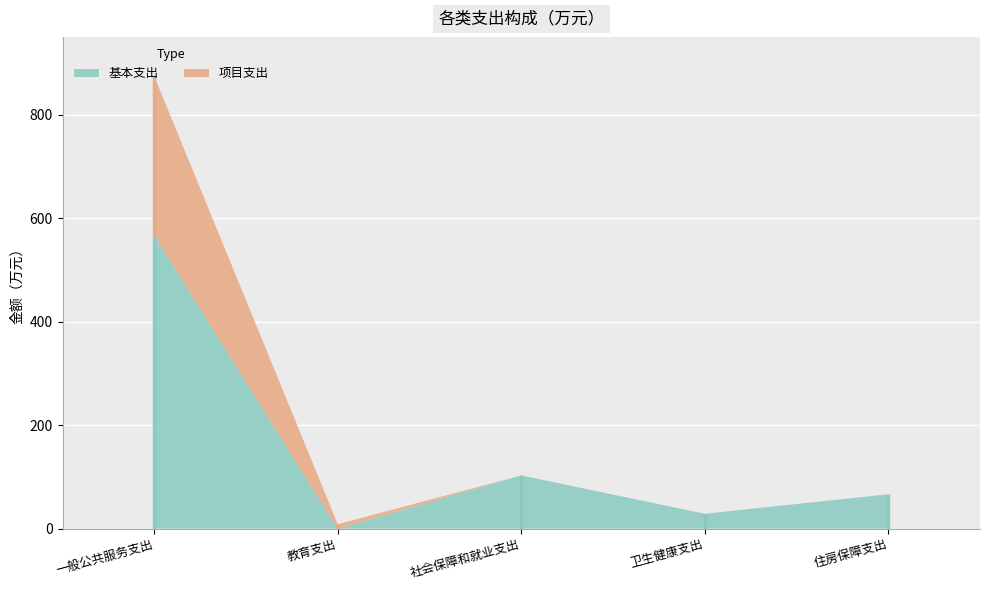

Reading left to right, list all the values displayed in this chart.

基本支出: 566.7	0.0	102.7	28.7	66.3
项目支出: 307.4	8.5	0.0	0.0	0.0